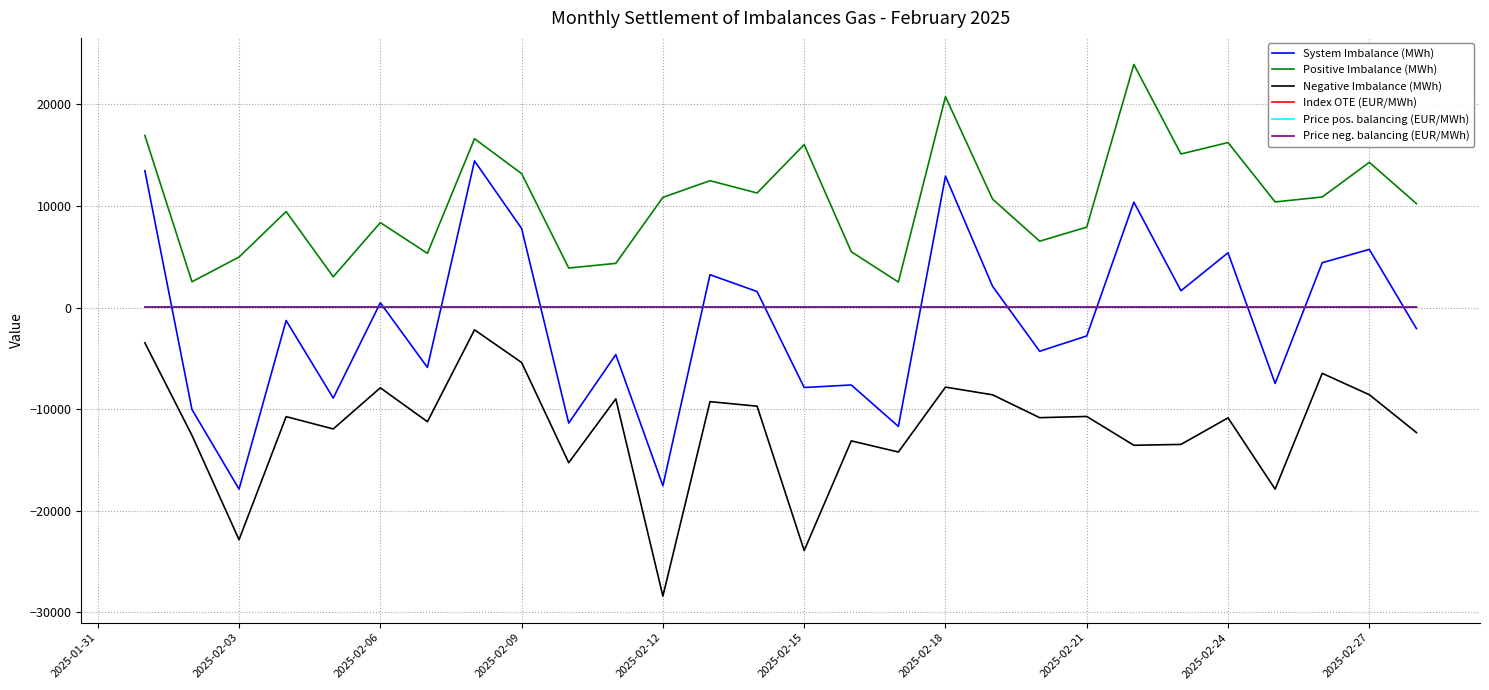

True or false: Negative Imbalance (MWh) and Price neg. balancing (EUR/MWh) cross at least once.

False